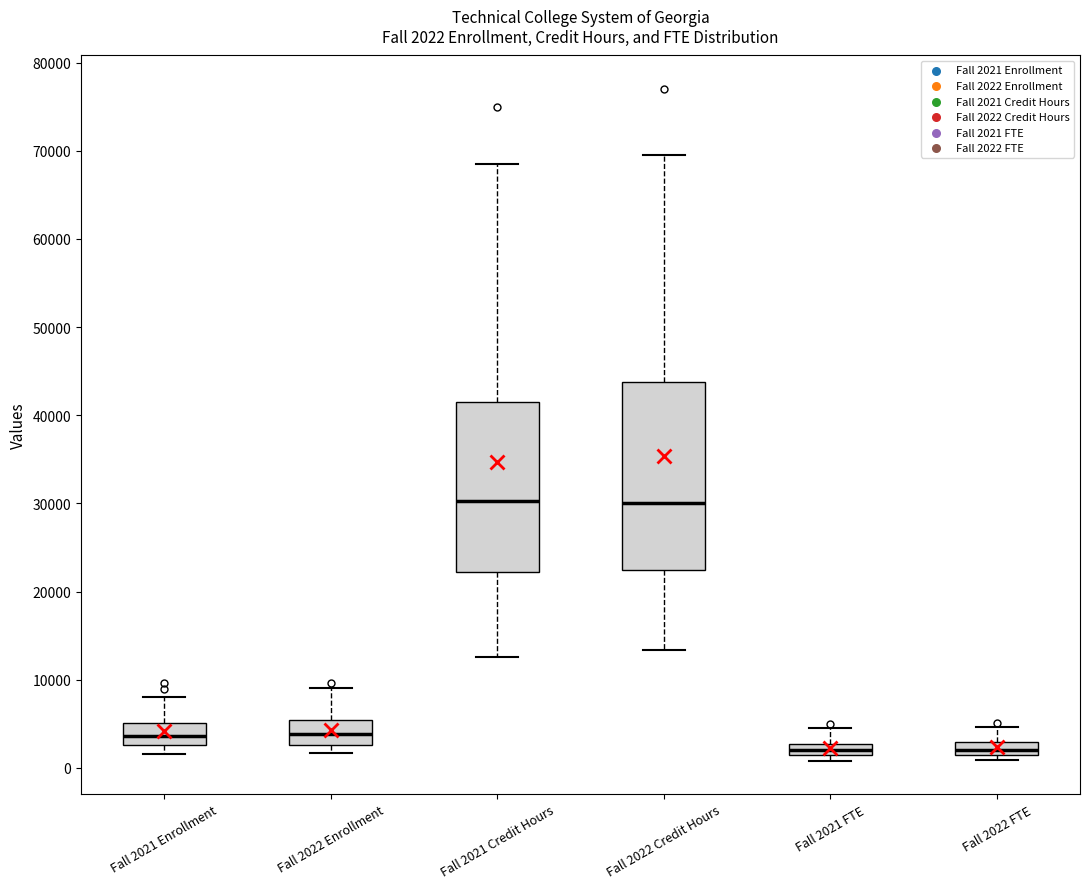

Which box is the tallest, from its lower edge to its upper edge?

Fall 2022 Credit Hours